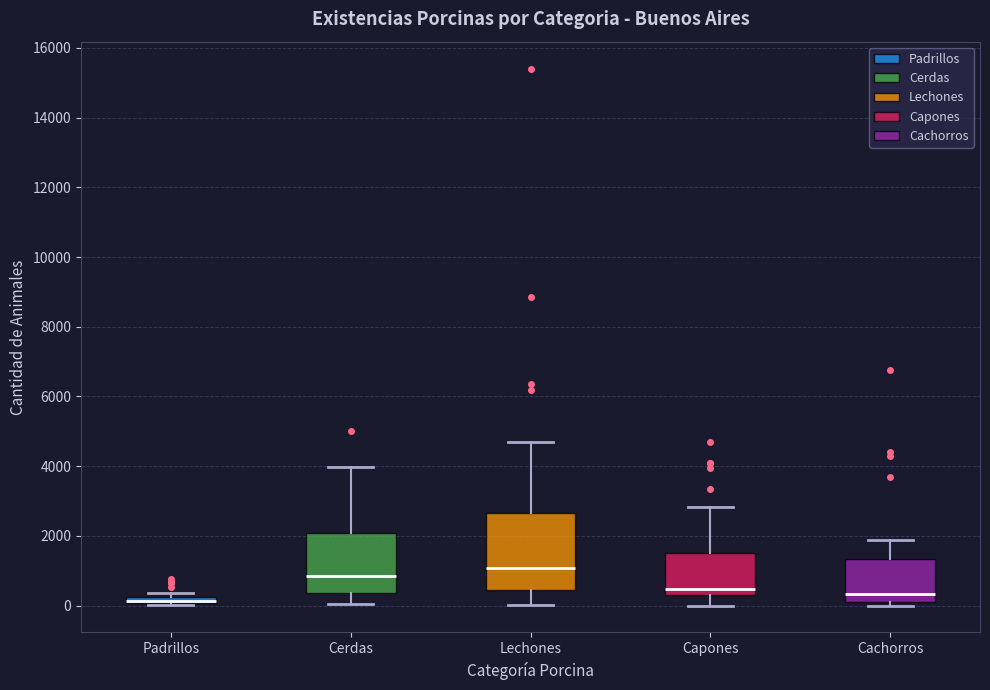

Comparing the boxes themselves (not the whiskers), which one is the tallest?

Lechones